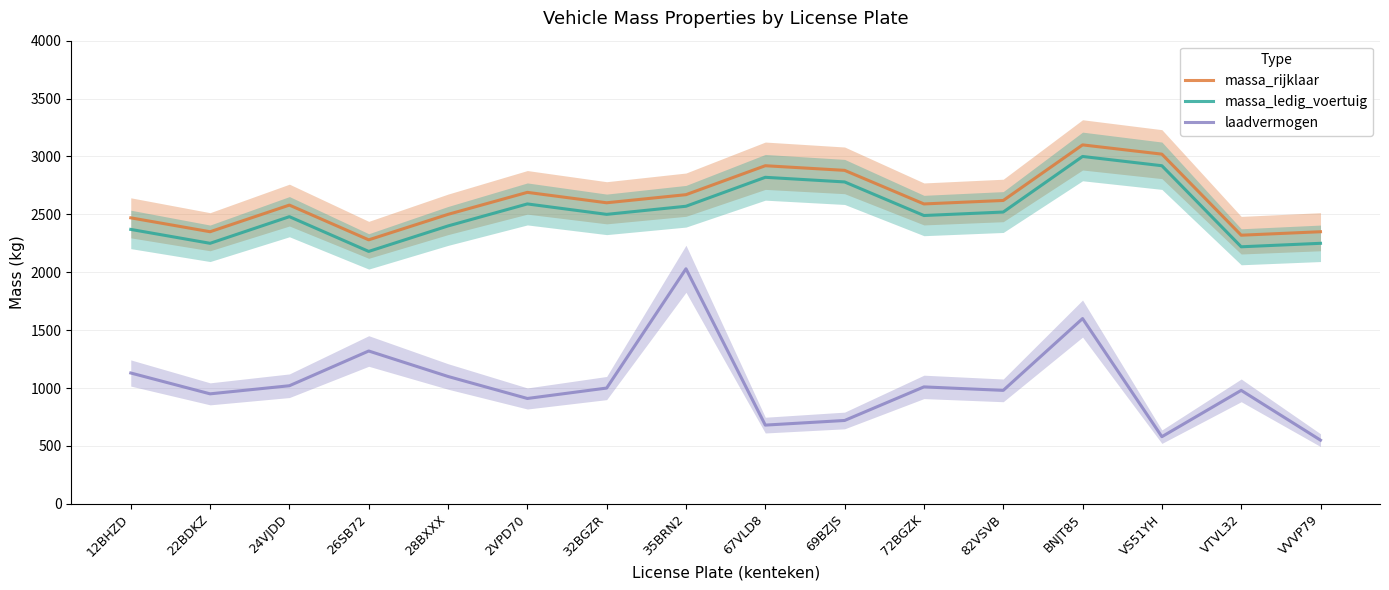

Reading left to right, transcribe all the data shown in this chart.

massa_rijklaar: 12BHZD=2470	22BDKZ=2350	24VJDD=2580	26SB72=2280	28BXXX=2500	2VPD70=2690	32BGZR=2600	35BRN2=2670	67VLD8=2920	69BZJS=2880	72BGZK=2590	82VSVB=2620	BNJT85=3100	VS51YH=3020	VTVL32=2320	VVVP79=2350
massa_ledig_voertuig: 12BHZD=2370	22BDKZ=2250	24VJDD=2480	26SB72=2180	28BXXX=2400	2VPD70=2590	32BGZR=2500	35BRN2=2570	67VLD8=2820	69BZJS=2780	72BGZK=2490	82VSVB=2520	BNJT85=3000	VS51YH=2920	VTVL32=2220	VVVP79=2250
laadvermogen: 12BHZD=1130	22BDKZ=950	24VJDD=1020	26SB72=1320	28BXXX=1100	2VPD70=910	32BGZR=1000	35BRN2=2030	67VLD8=680	69BZJS=720	72BGZK=1010	82VSVB=980	BNJT85=1600	VS51YH=580	VTVL32=980	VVVP79=550